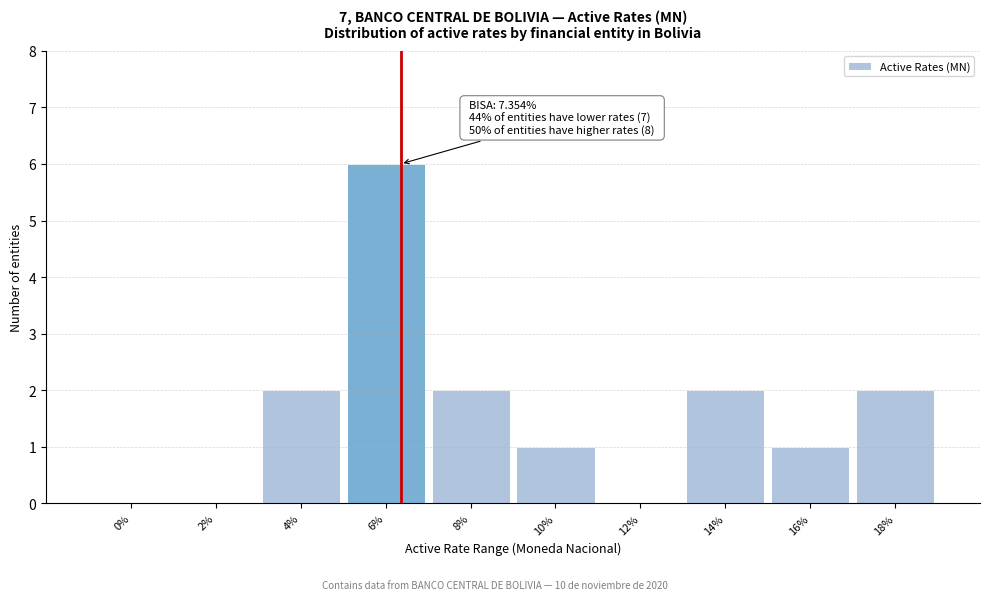

Reading left to right, list all the values displayed in this chart.

0%=0	2%=0	4%=2	6%=6	8%=2	10%=1	12%=0	14%=2	16%=1	18%=2